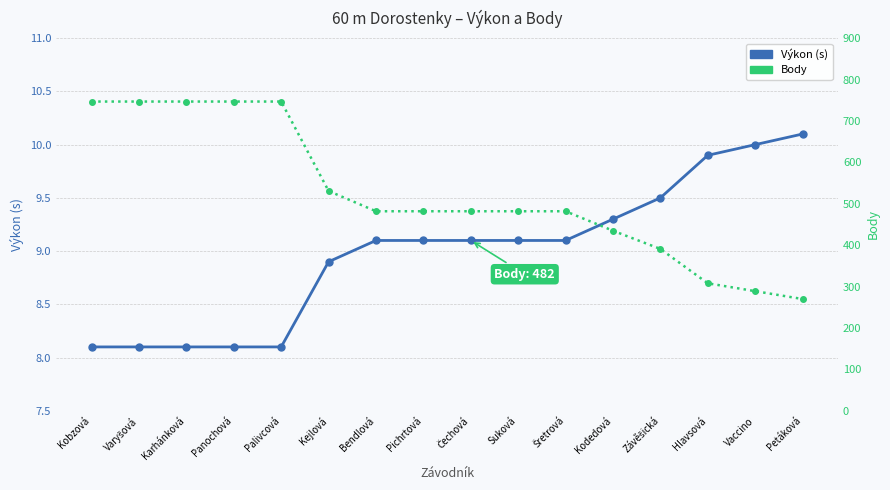

What is the difference between the maximum and minimum values in the Body series?

477.0